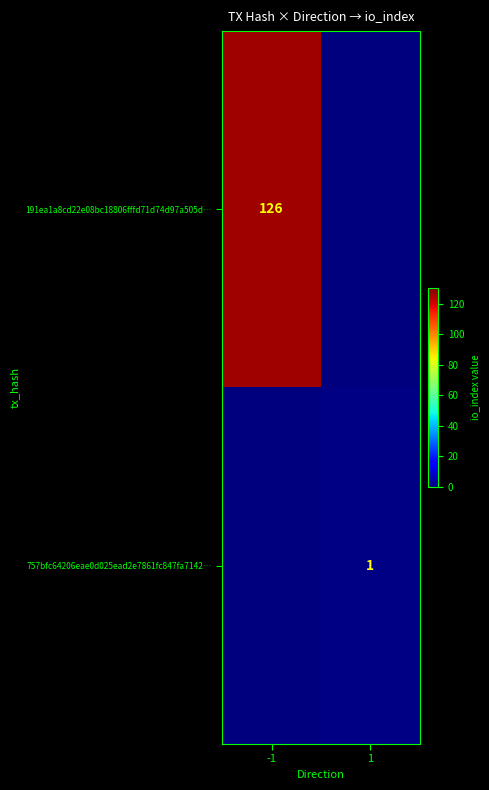

At how many categories does at least one series exceed 31?

1